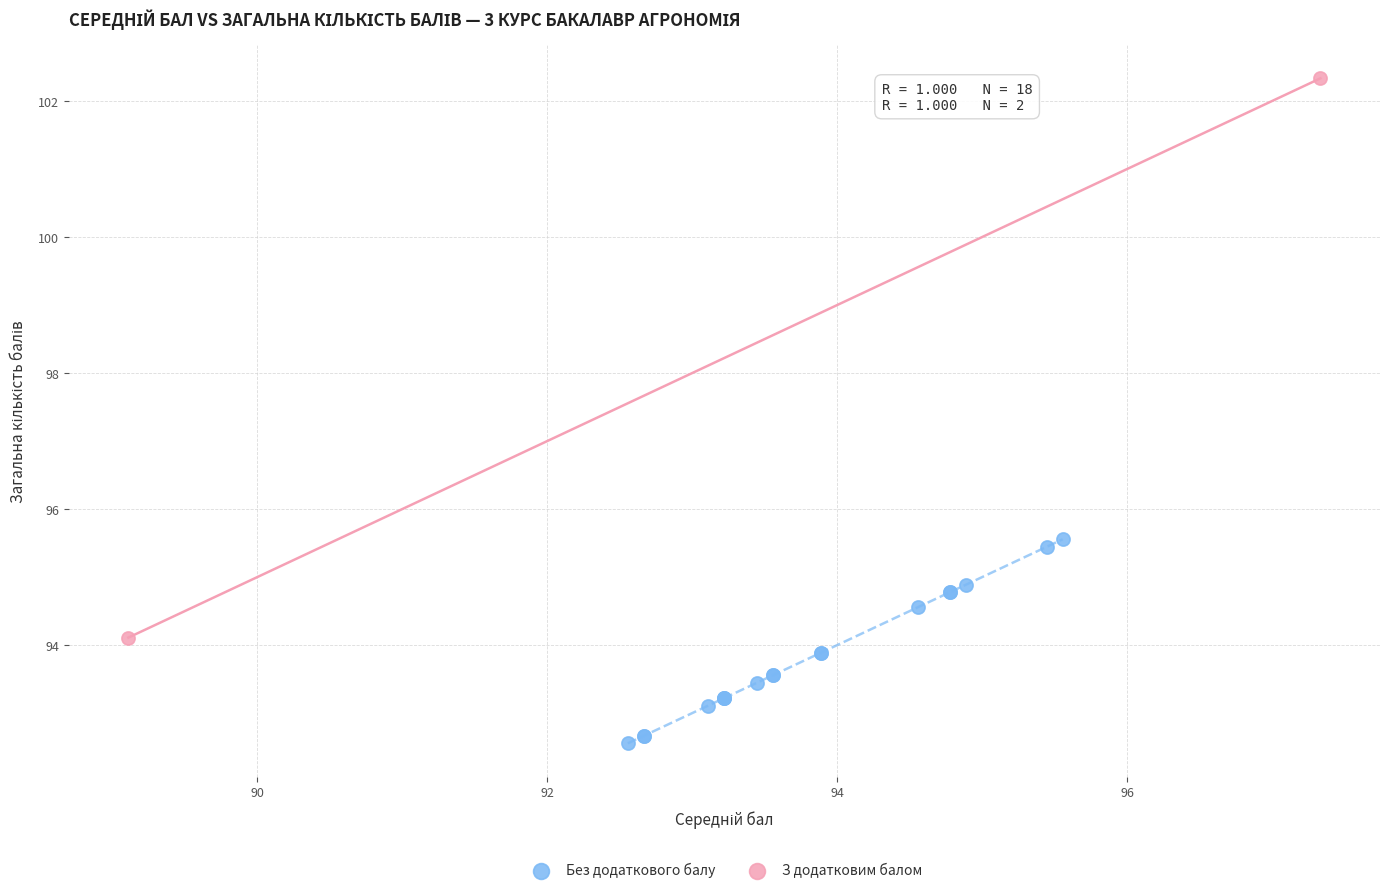

What are all the series names shown in the legend?

Без додаткового балу, З додатковим балом